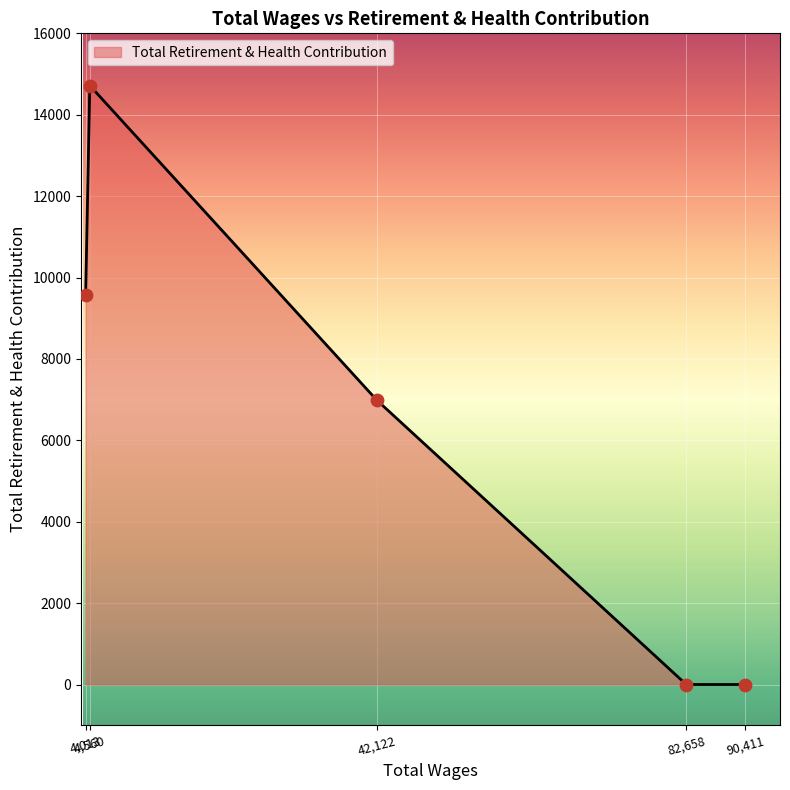

What is the greatest value displayed?

14717